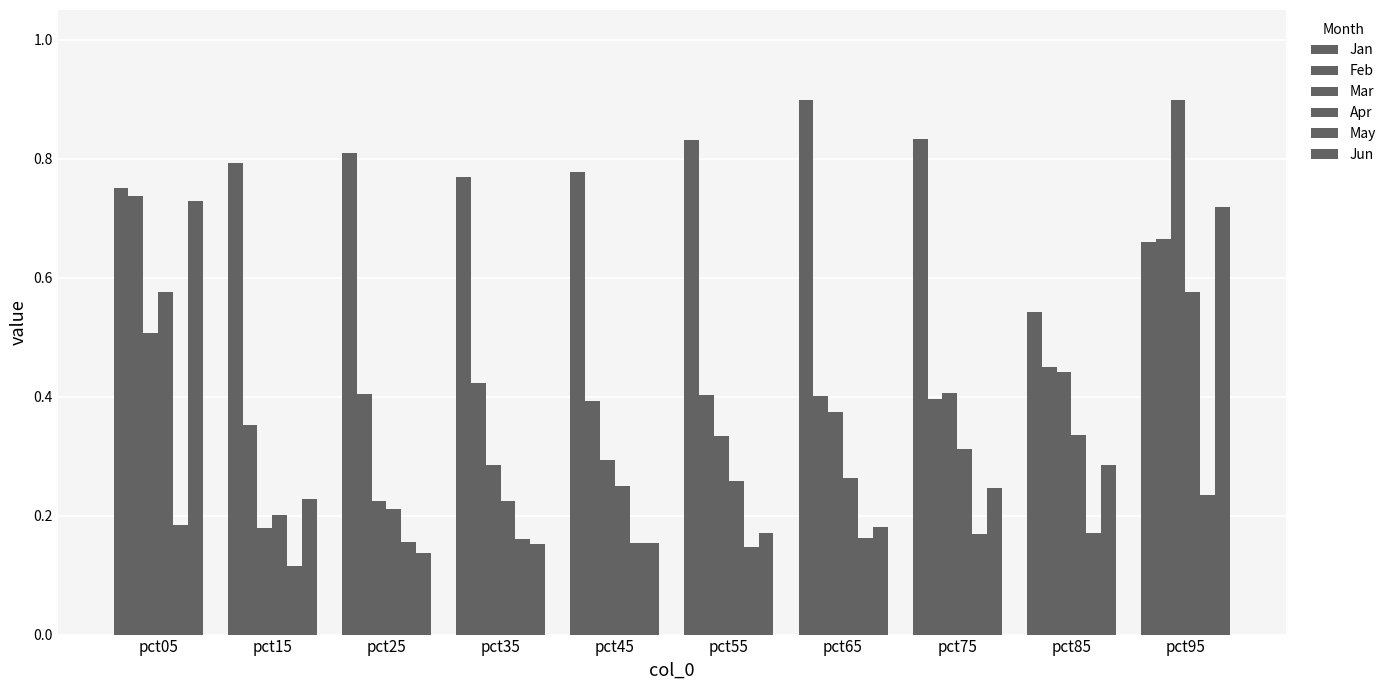

How many groups of bars are there?

10